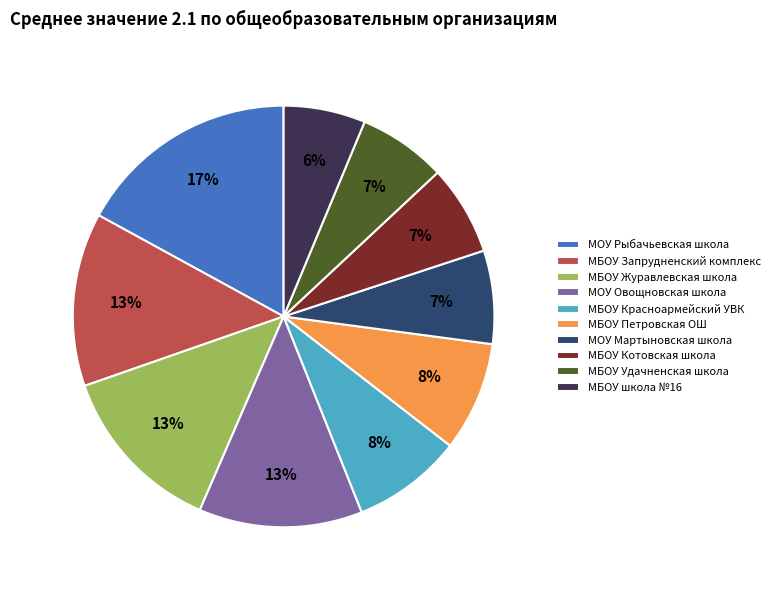

To the nearest percent, what is the average slice percentage?

10%